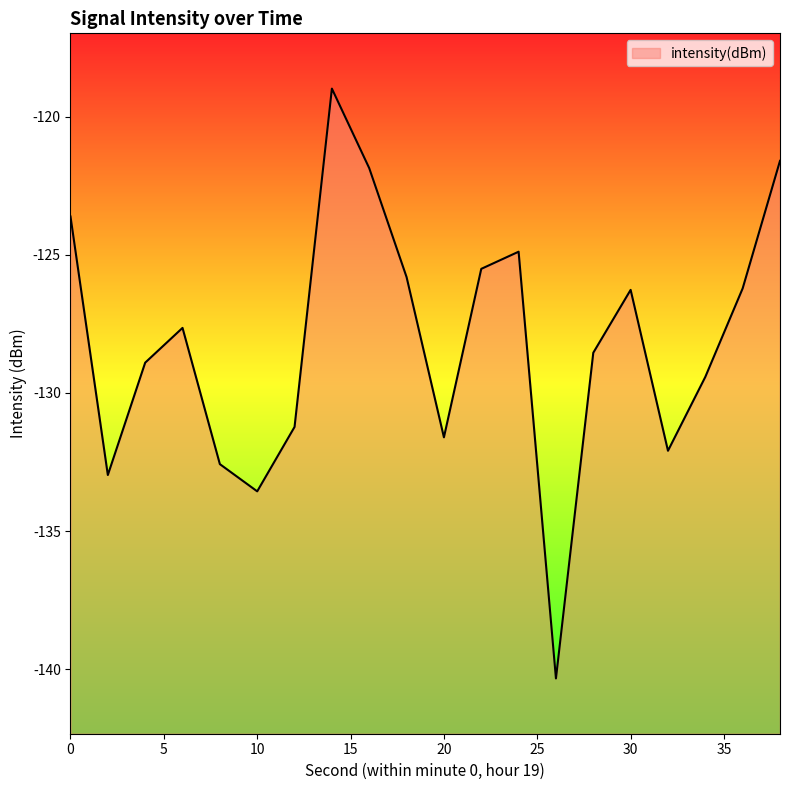

Which label corresponds to the smallest value in the chart?

26